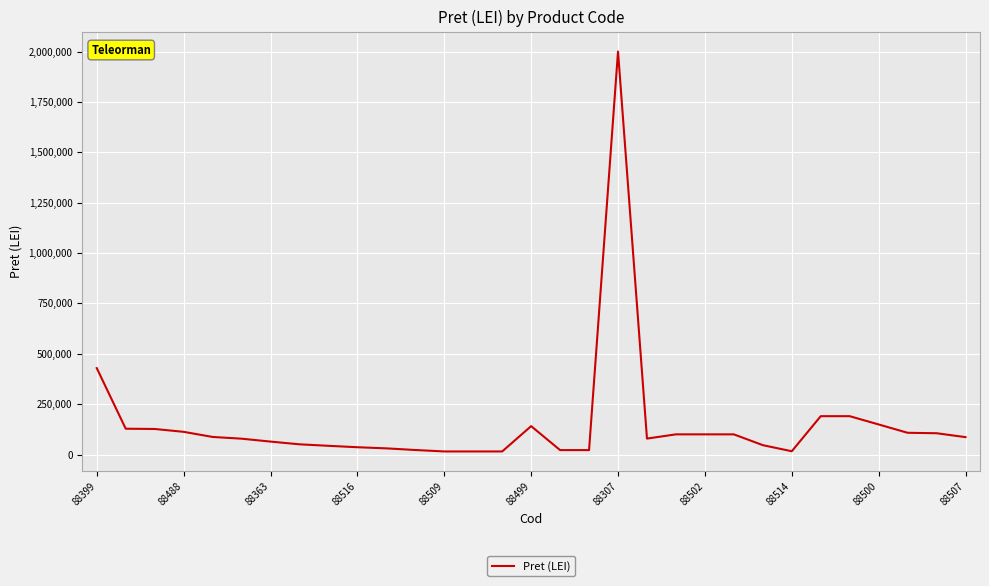

What is the maximum value shown in the chart?

2000000